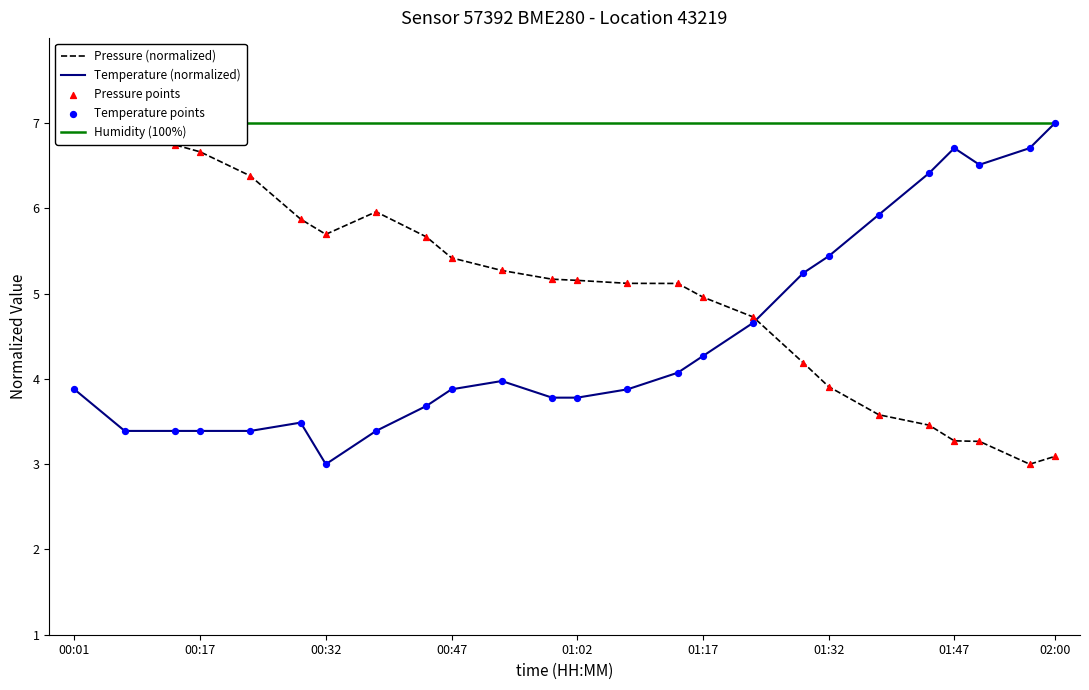

Which series reaches the minimum Y coordinate?

Pressure (normalized)